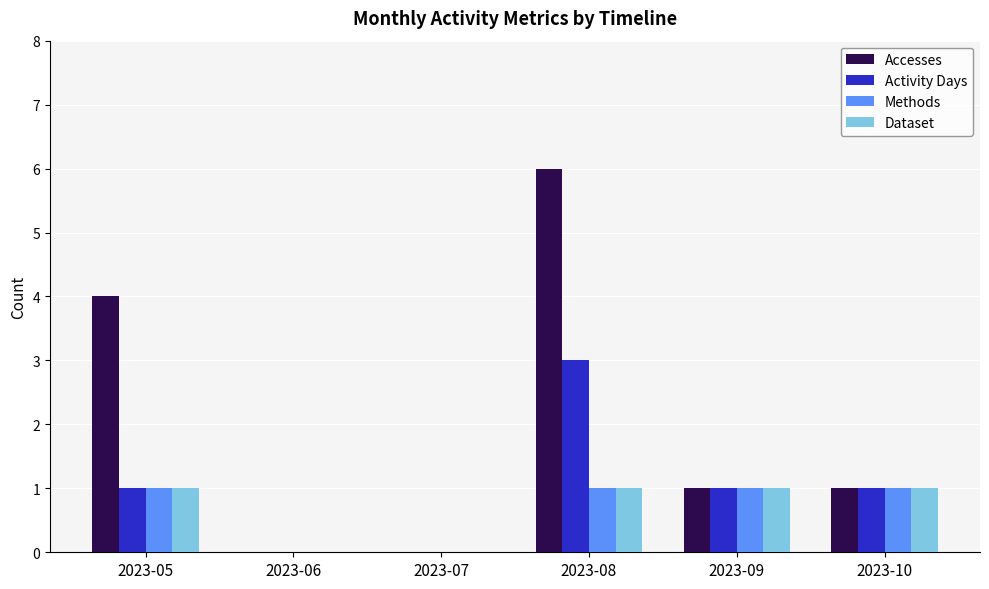

How many distinct data groups are displayed?

4